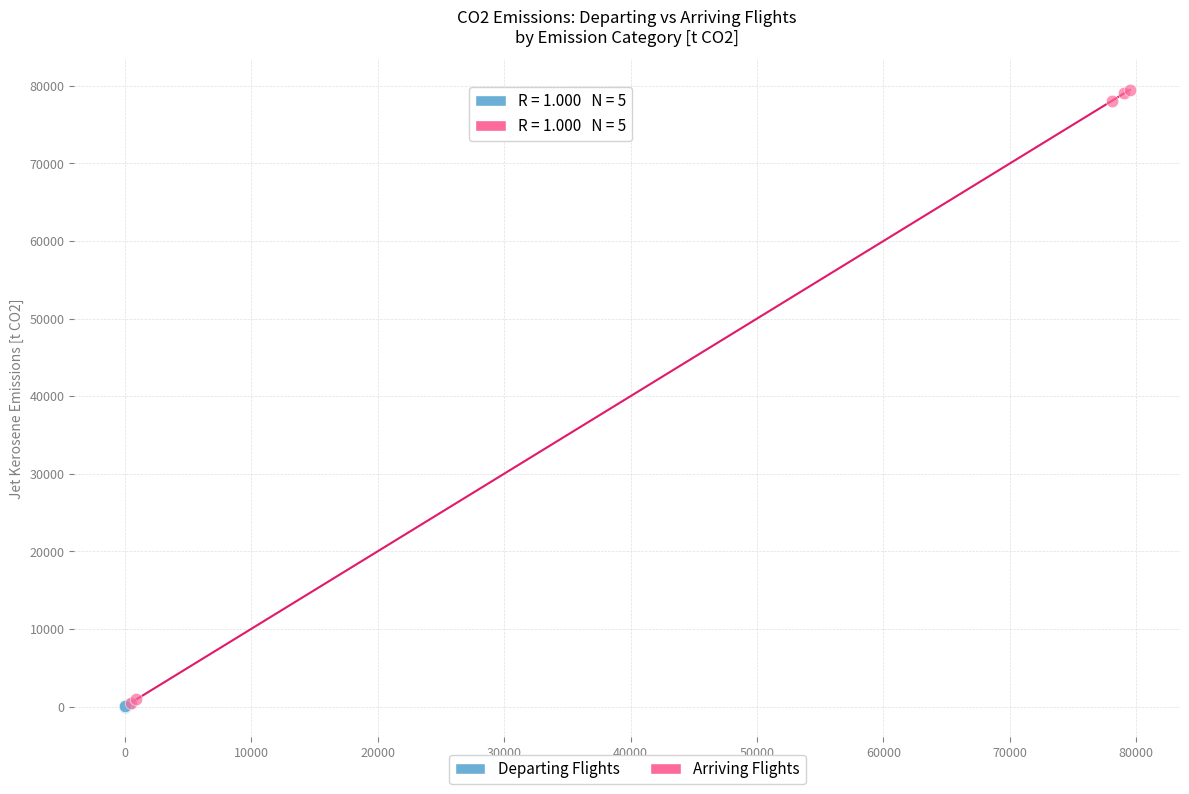

Which series has the largest Y range (max minus min)?

Arriving Flights